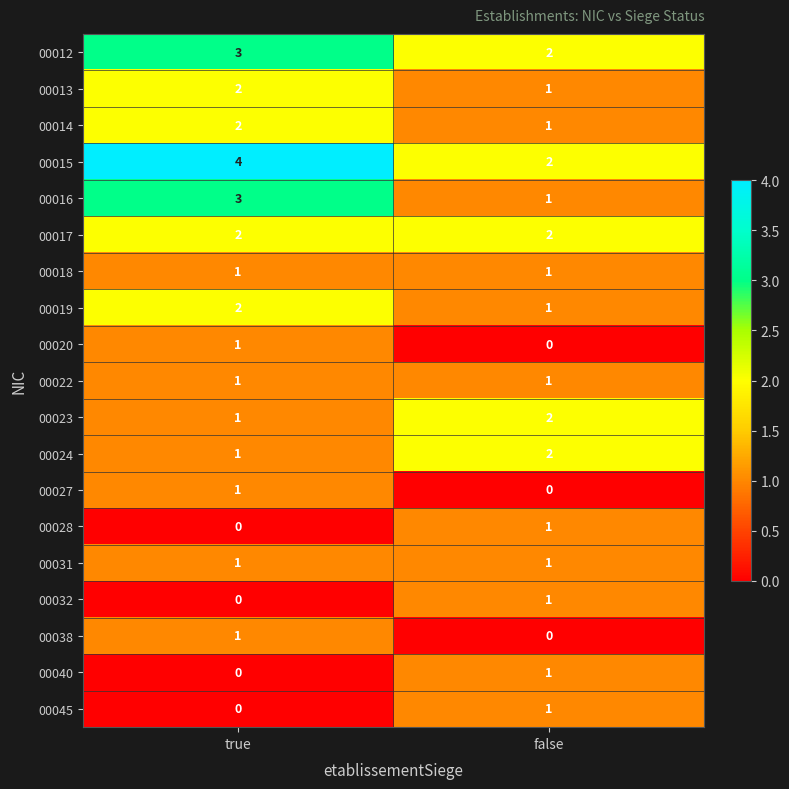

How many categories are shown in the chart?

2